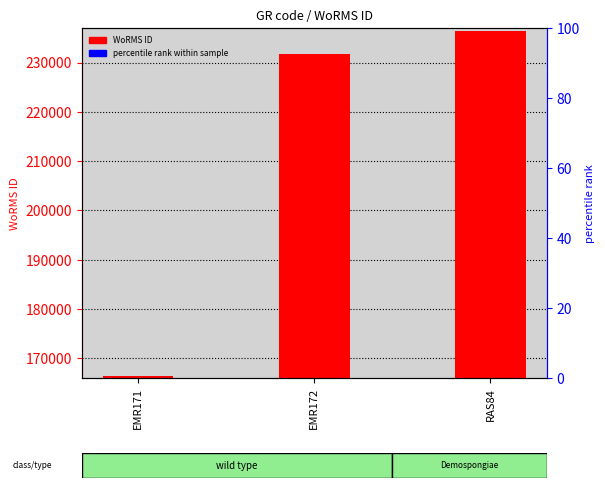

Where is the data nearest to the value 201413?

EMR172